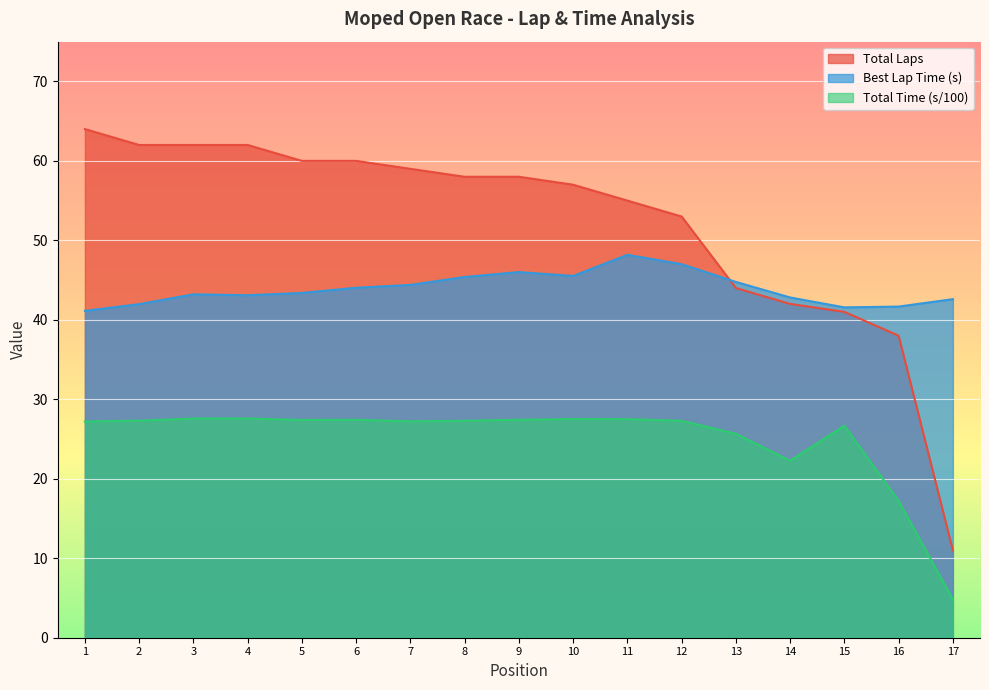

Read the Best Lap Time (s) value at 3.

43.2